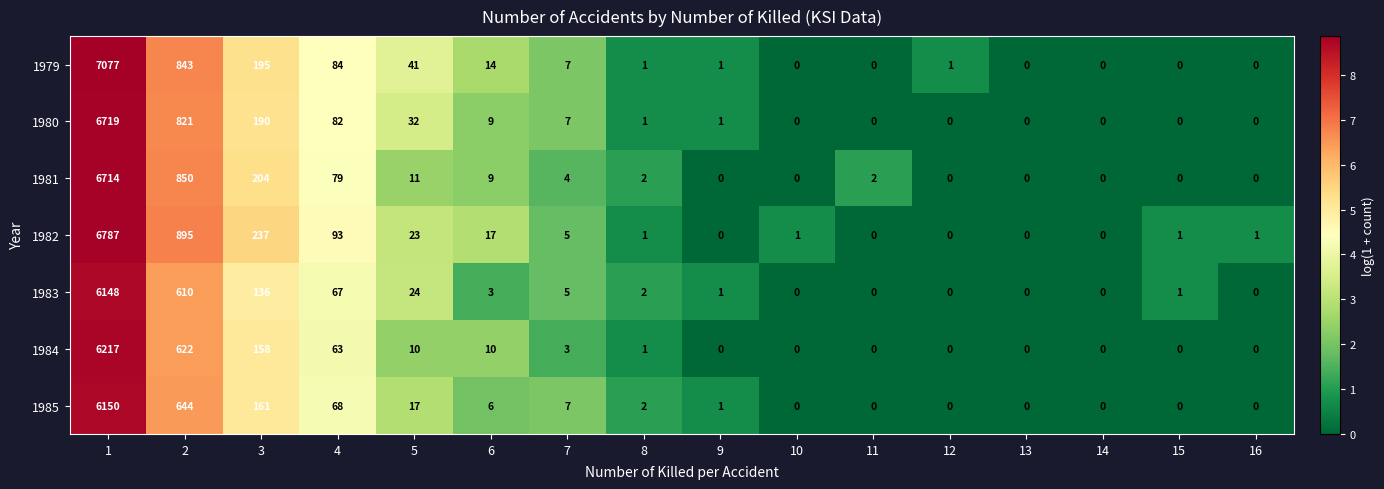

What is the highest value of the 1984 series?

6217